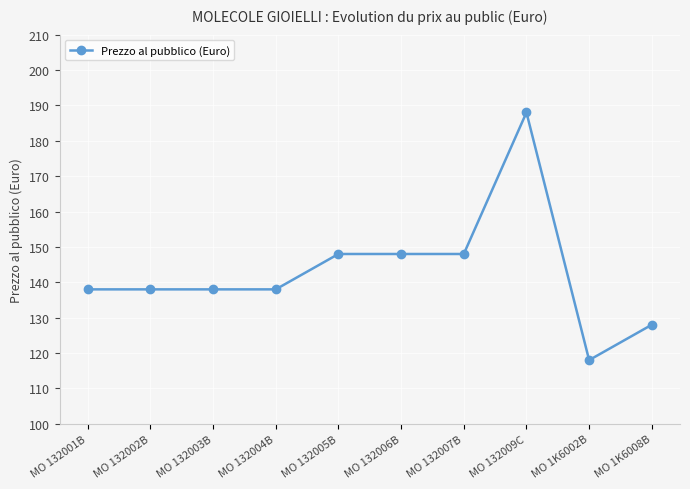

Is this an area chart (filled region under the line)?

No